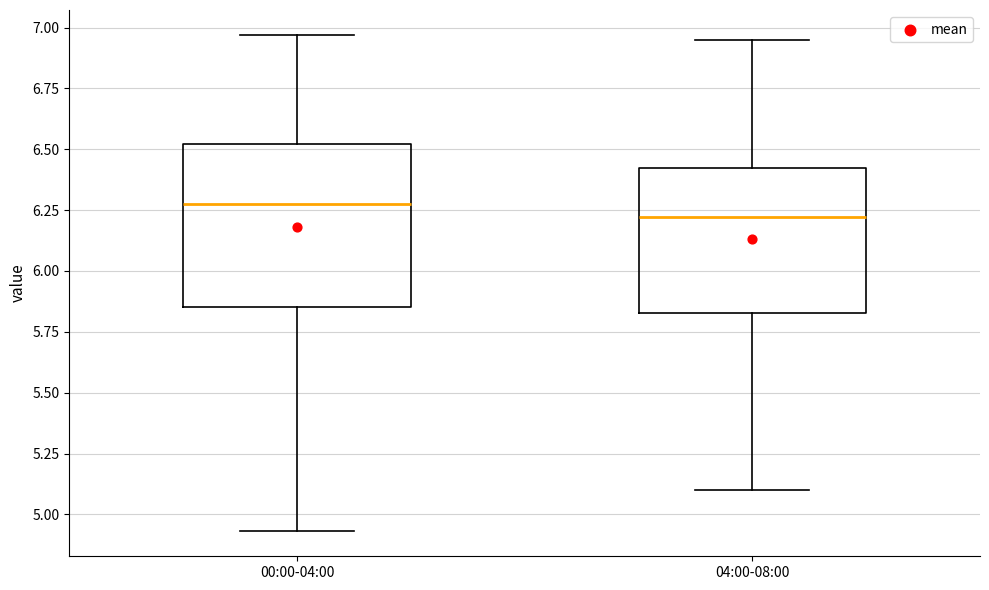

Which box is the tallest, from its lower edge to its upper edge?

00:00-04:00